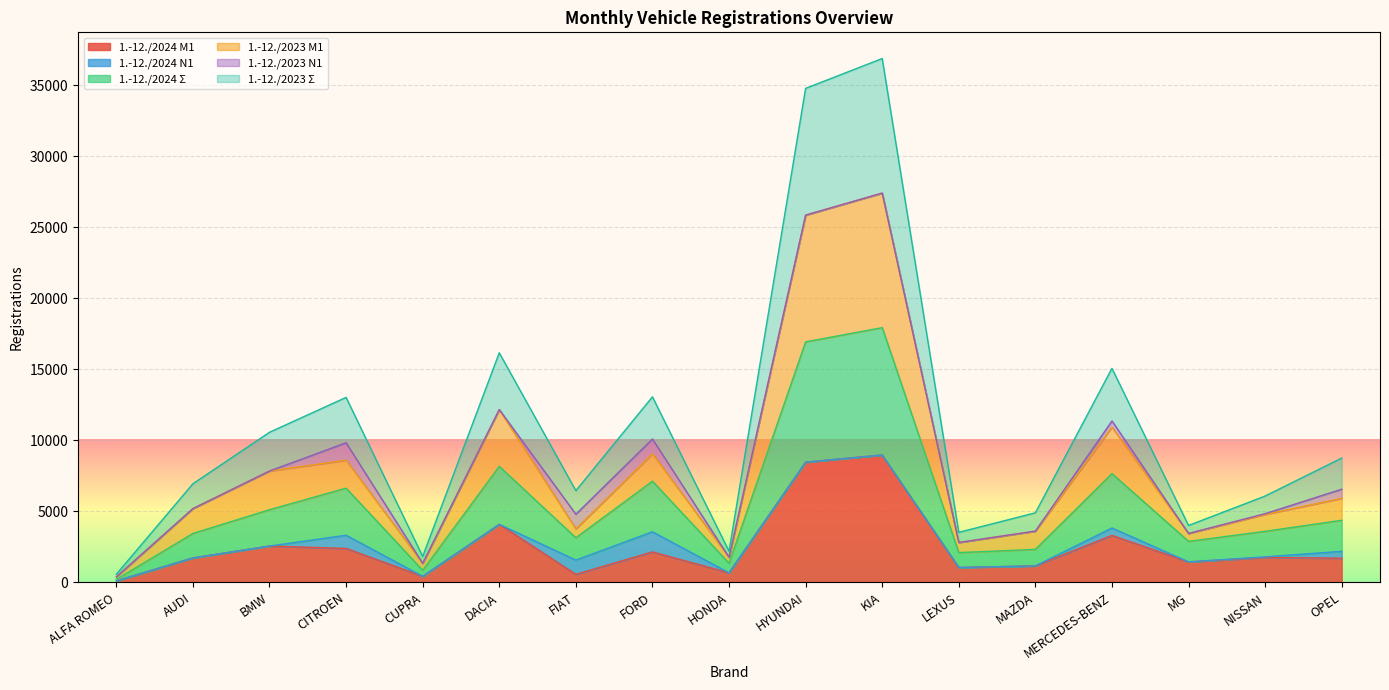

Which has a higher value, KIA or FORD?

KIA